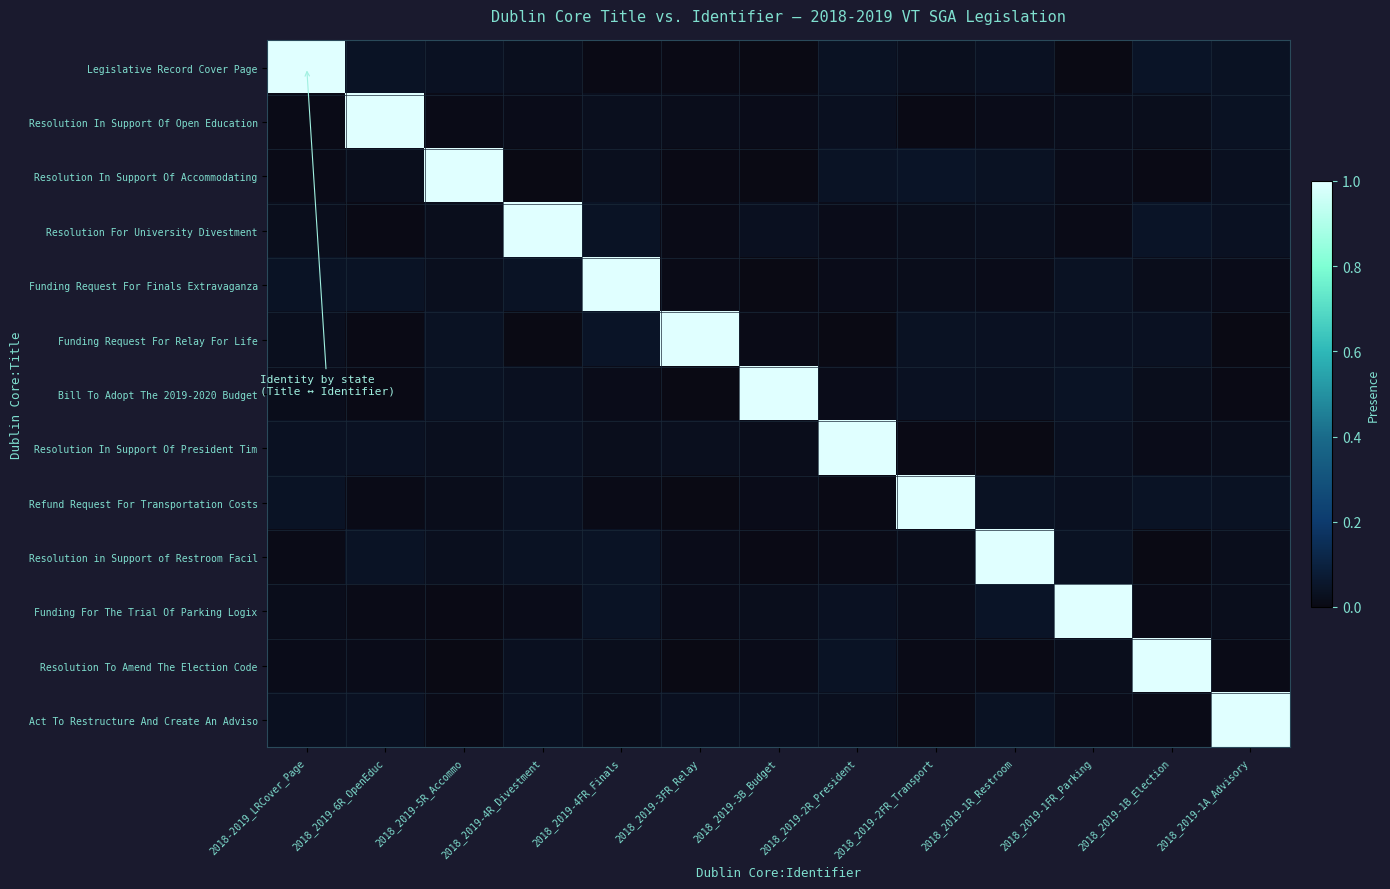

Which label corresponds to the smallest value in the chart?

2018_2019-2R_President